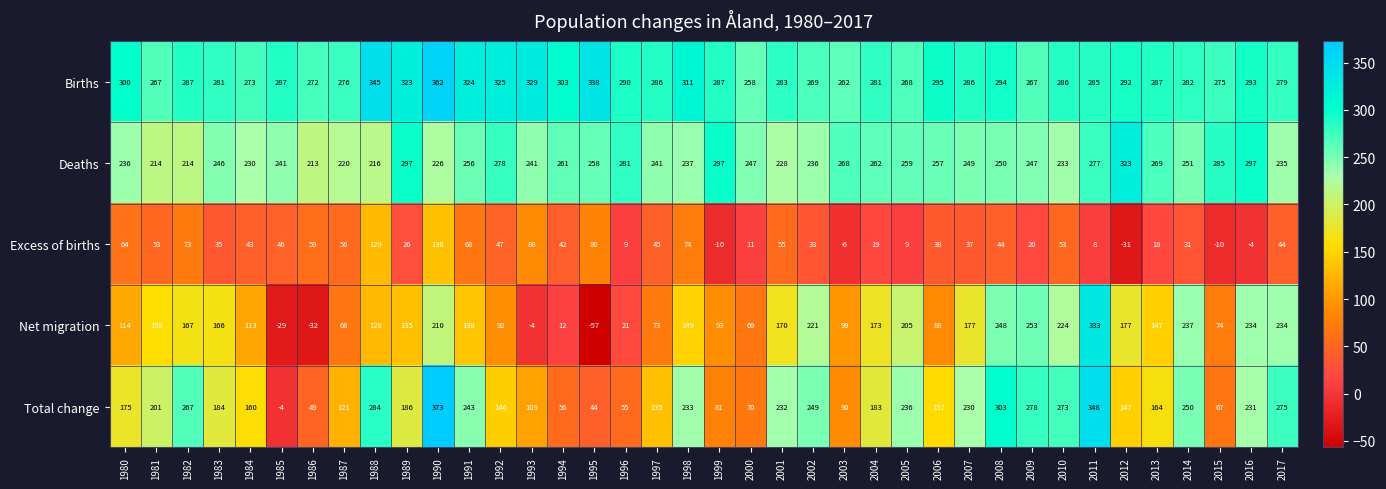

Which category has the highest value in the Excess of births series?

1990